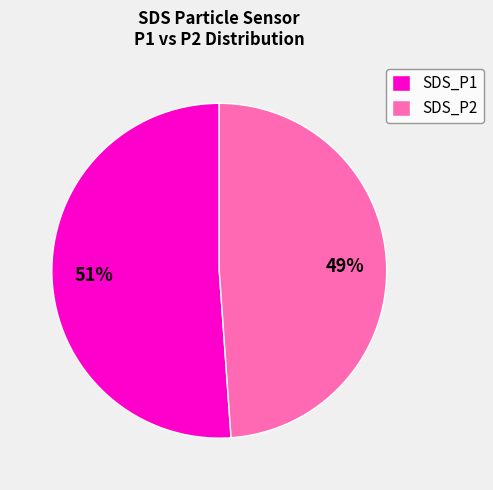

Does SDS_P2 account for over 50% of the chart?

No